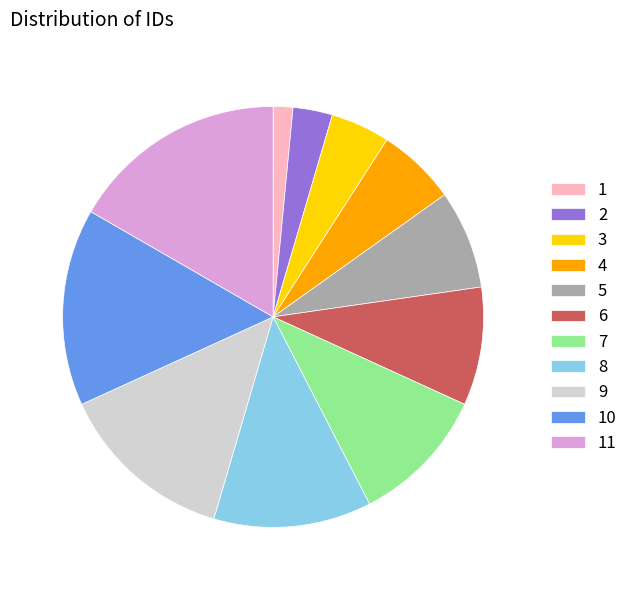

Combined, do 1 and 3 account for over 50%?

No